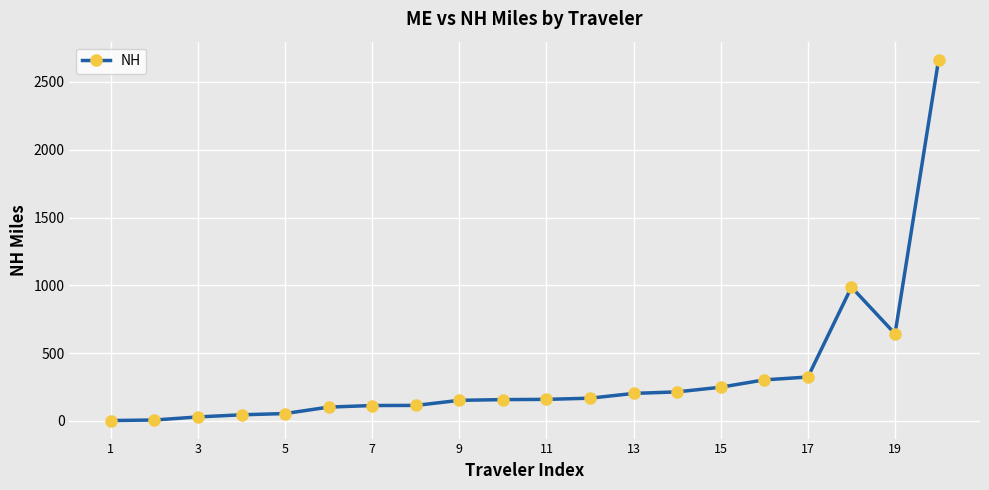

What is the average value?

334.8